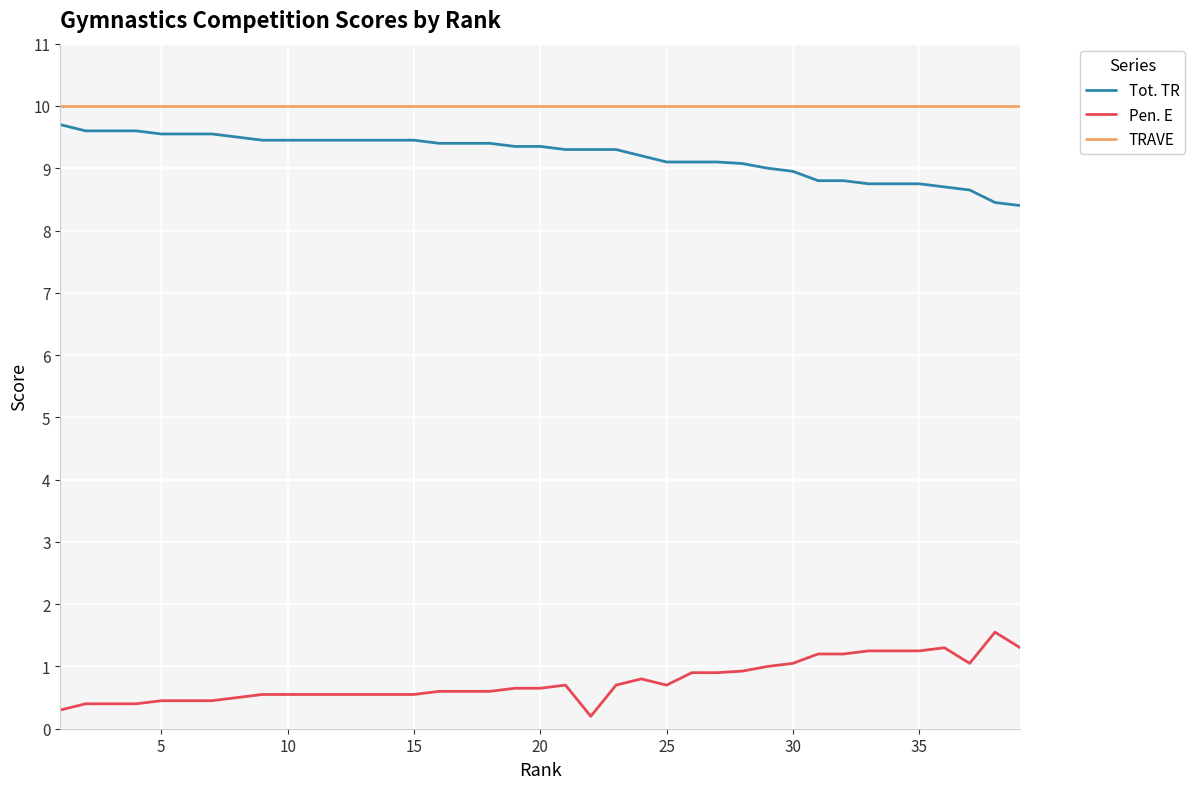

Which series has the largest total across all categories?

TRAVE